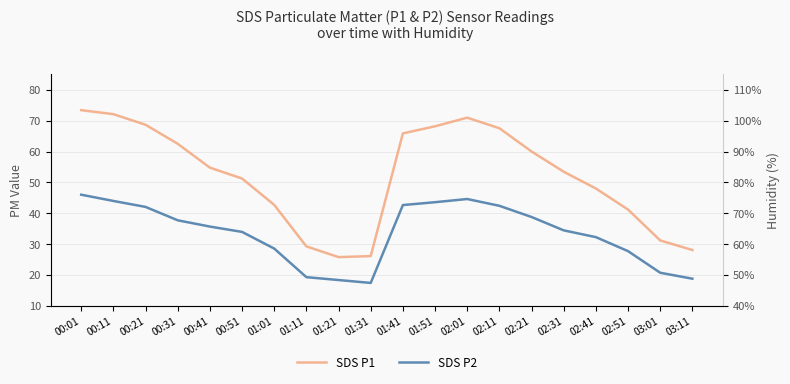

The value of SDS P2 at 02:21 is 55.3. True or false?

False